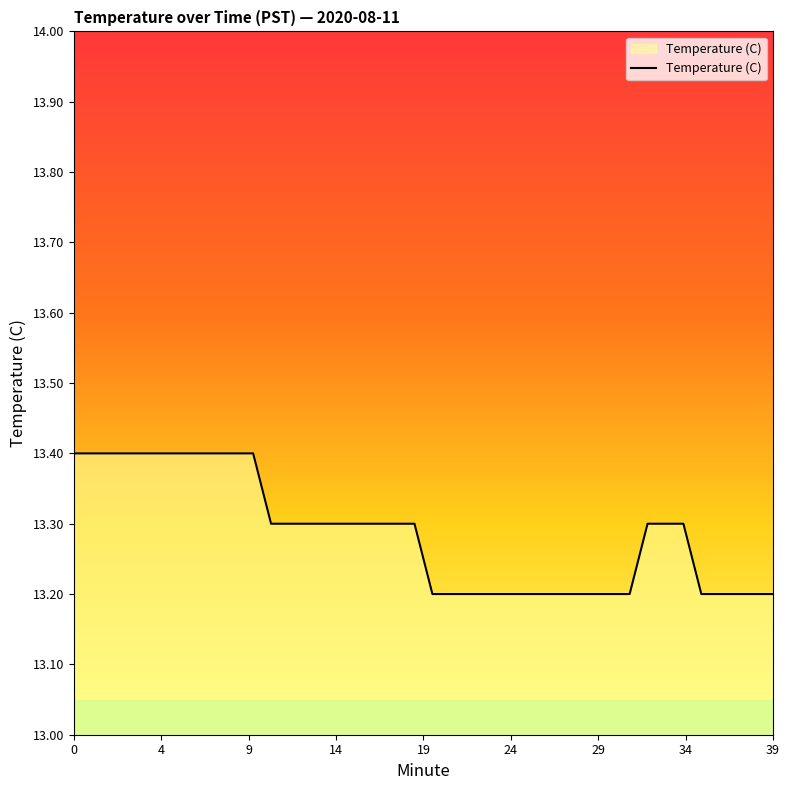

What is the smallest value displayed?

13.2